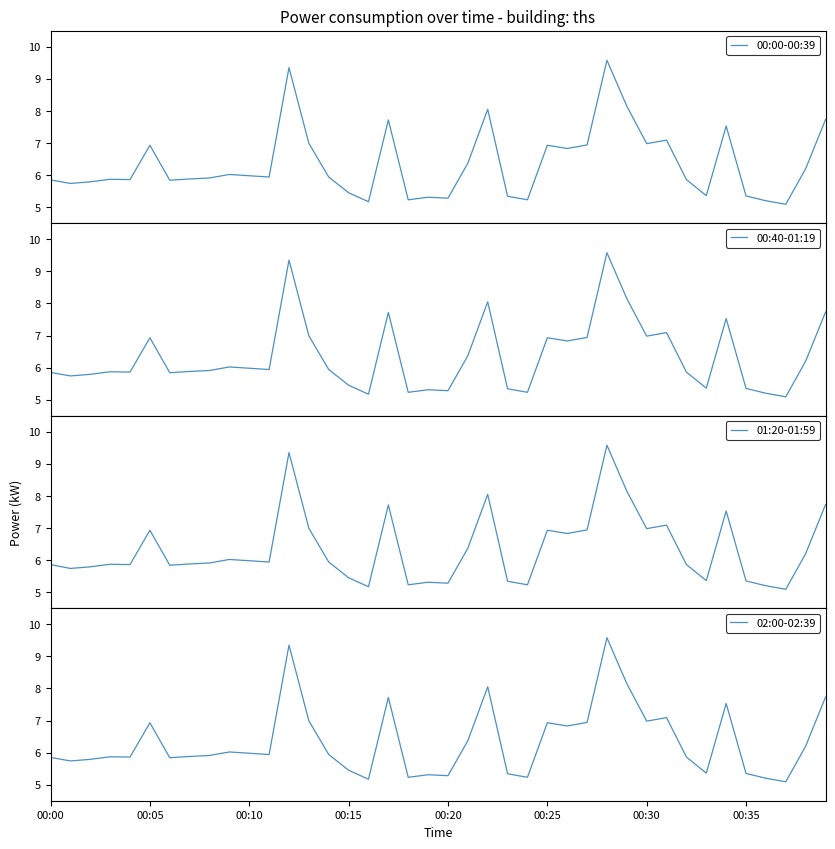

Which series has the largest total across all categories?

01:20-01:59